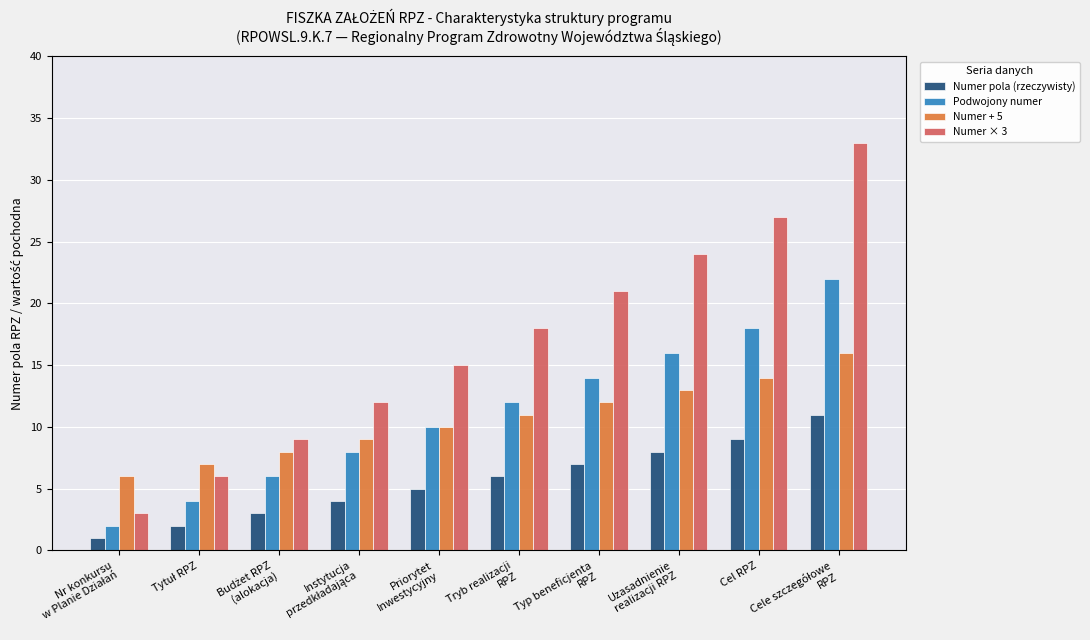

Is it true that Numer + 5 equals 12 at Typ beneficjenta
RPZ?

True